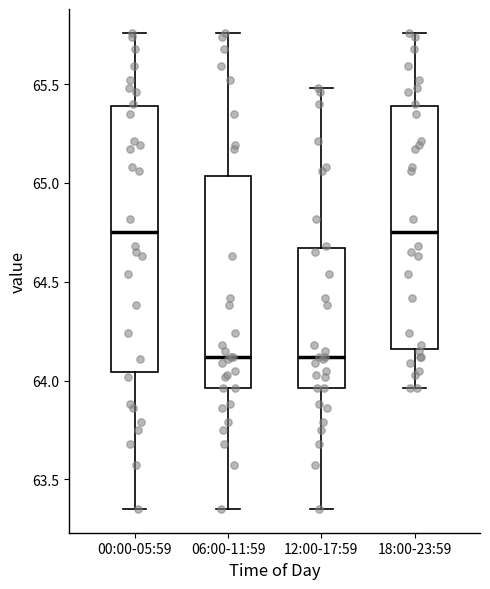

Comparing the boxes themselves (not the whiskers), which one is the tallest?

00:00-05:59